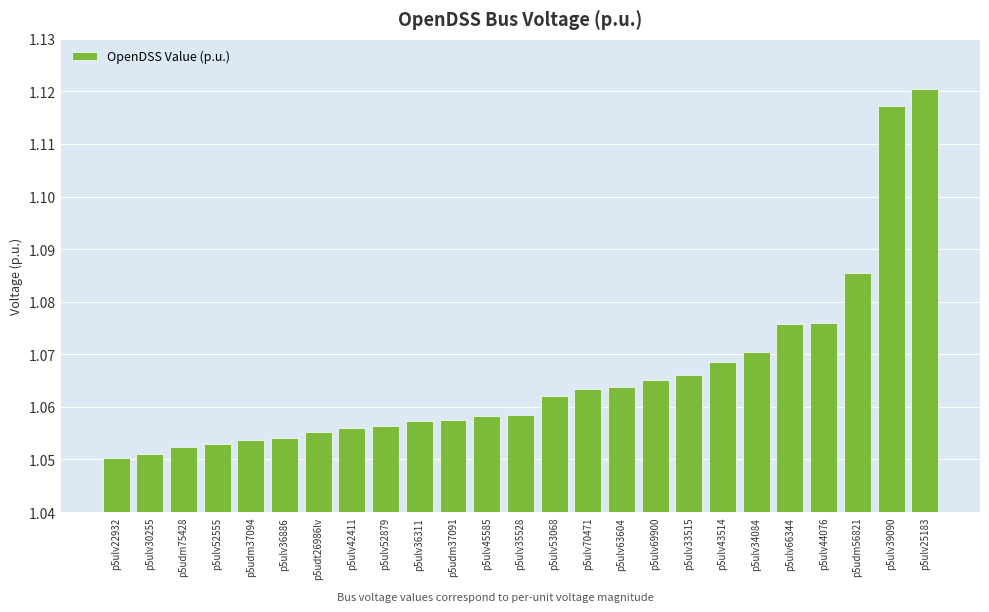

Are the bars grouped side by side (vs. stacked)?

No